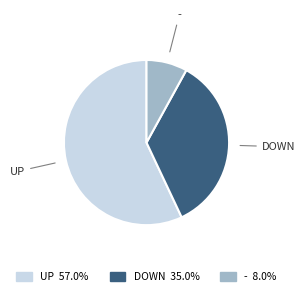

Count the number of slices in the pie.

3